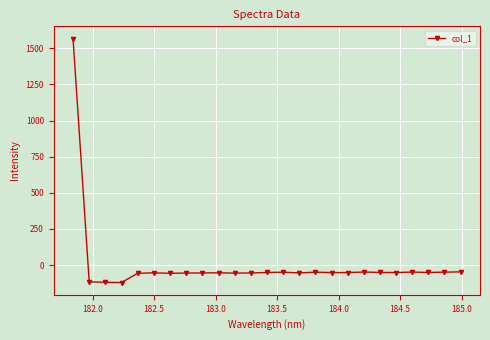

What is the average value?

4.6